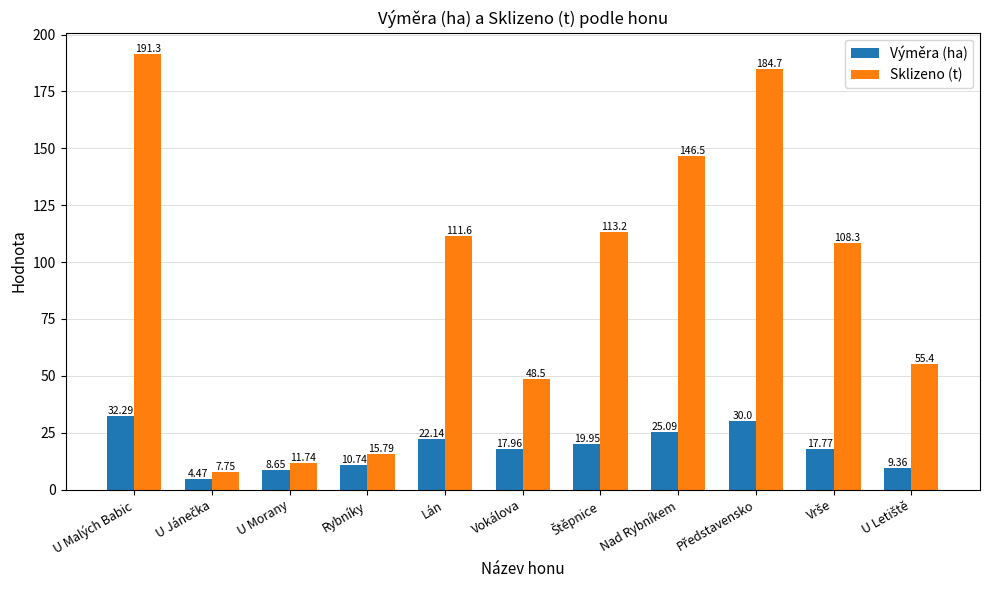

How many groups of bars are there?

11